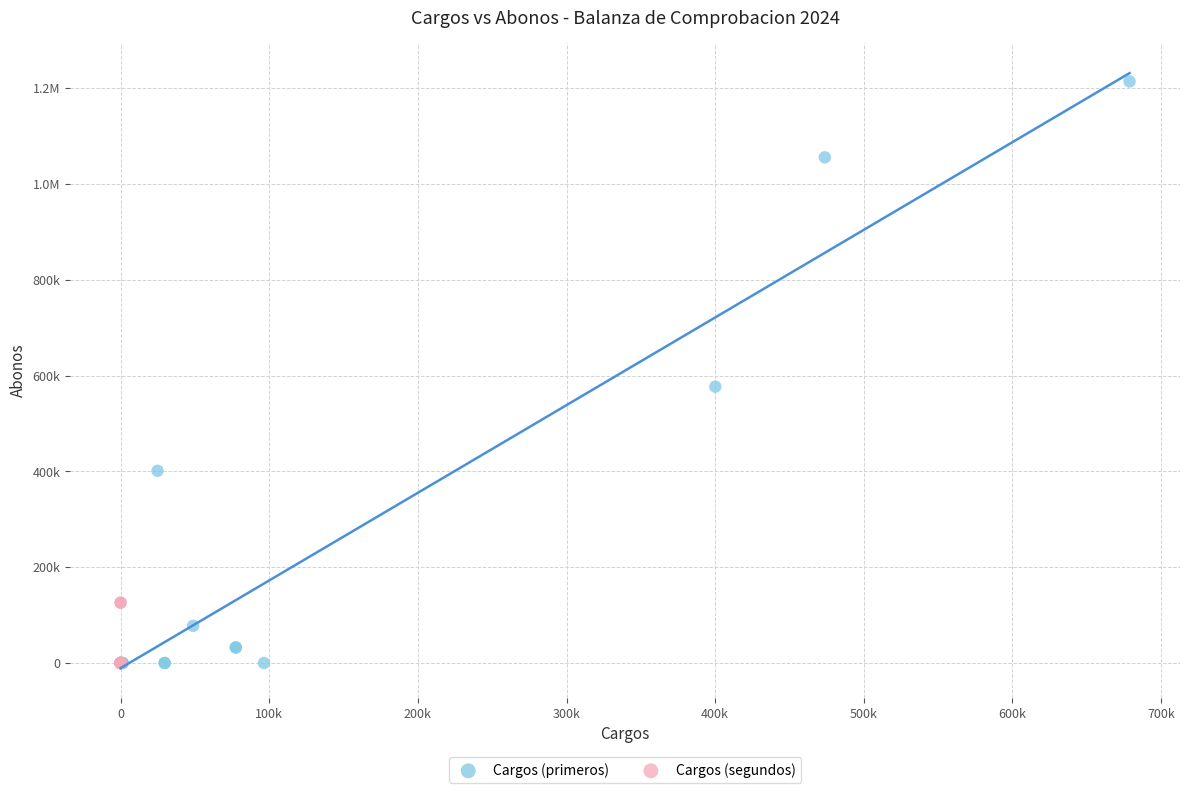

What are all the series names shown in the legend?

Cargos (primeros), Cargos (segundos)